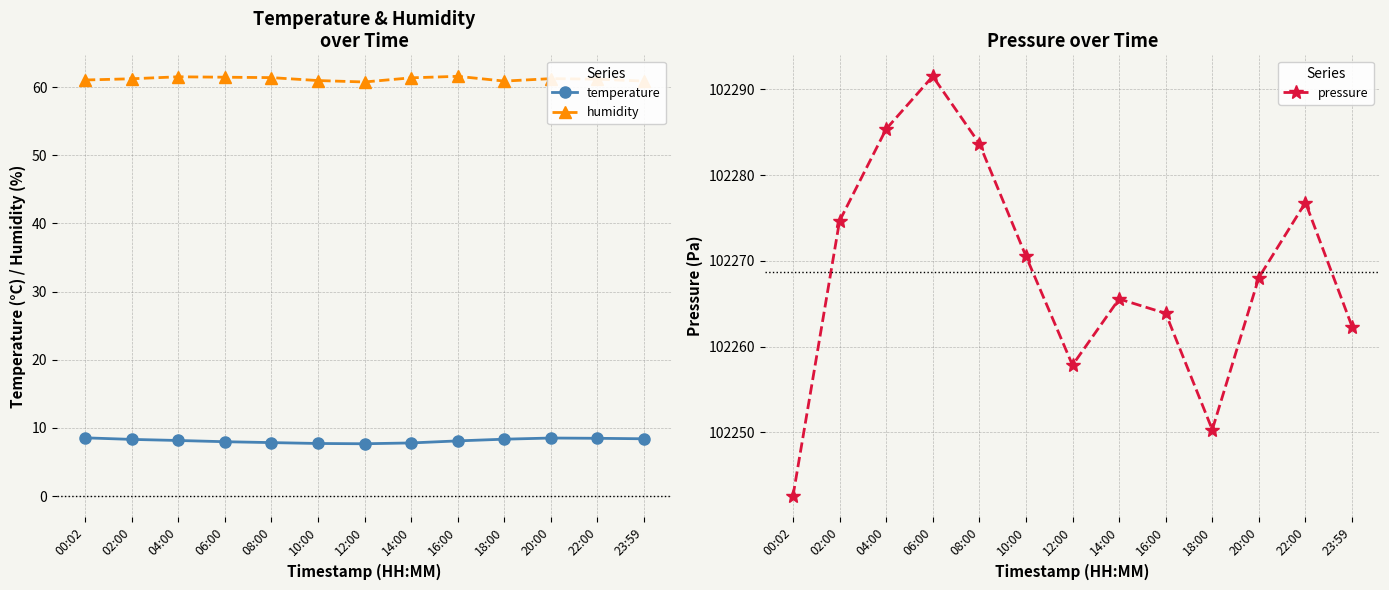

What is the label of the 4th point from the right?

18:00